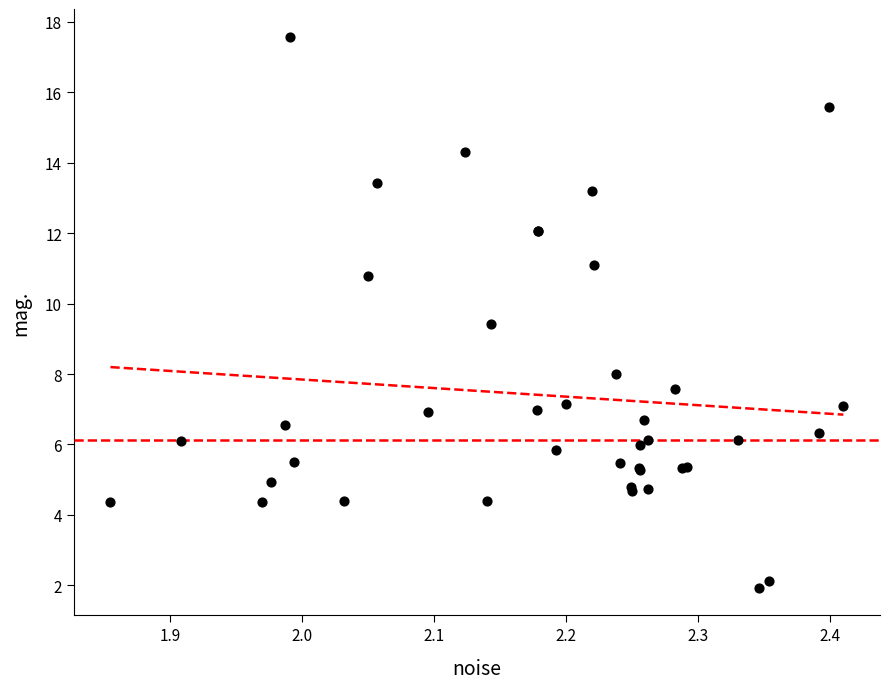

What Y value in the scatter plot is closest to 9?

9.4